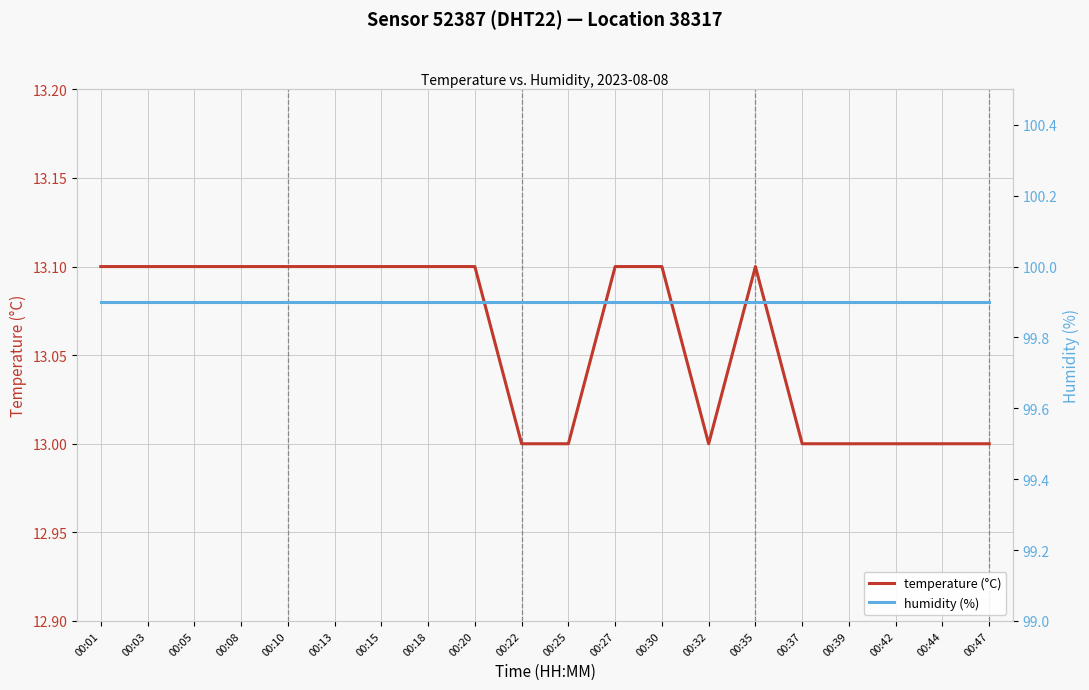

Is the value of temperature (°C) at 00:32 greater than the value of humidity (%) at 00:39?

No